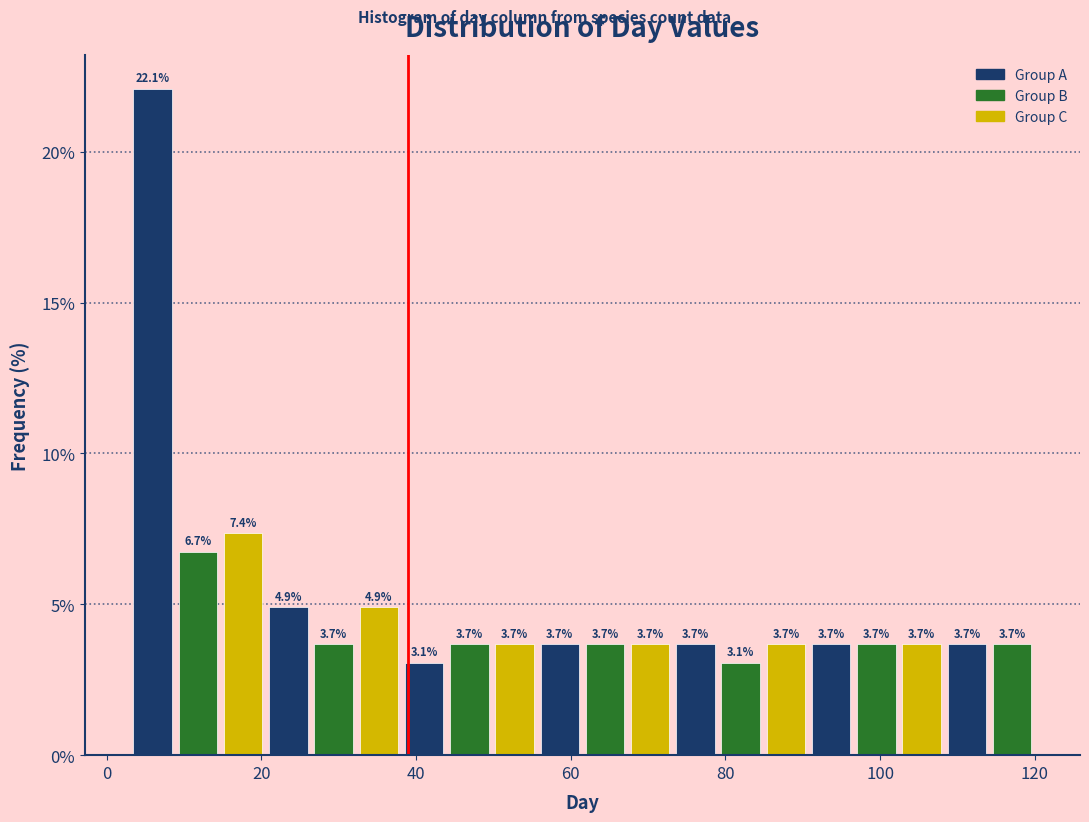

Around what value on the x-axis is the tallest bar? Give the approximate position of its centre, as read against the axis.

6